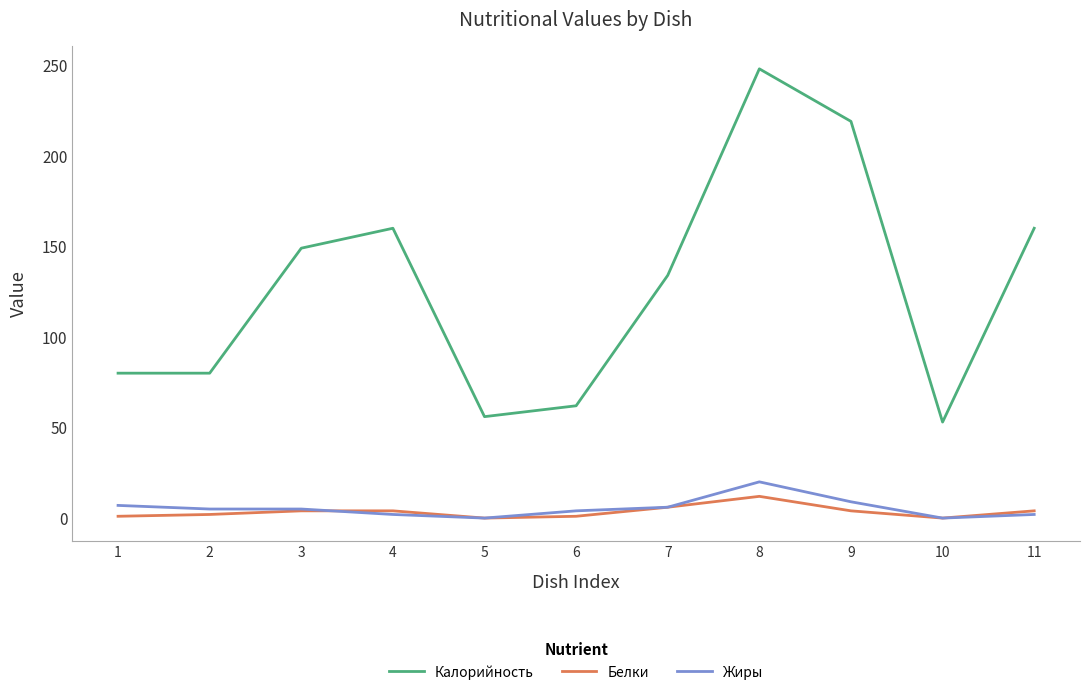

Which series has the largest range (max minus min)?

Калорийность